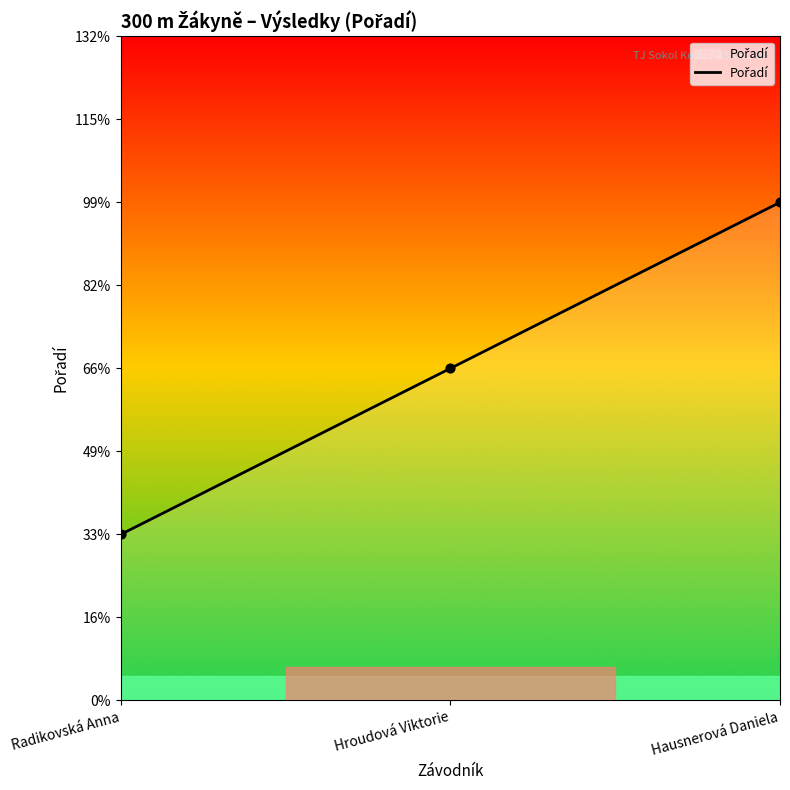

What is the change in value from Radikovská Anna to Hroudová Viktorie?

+1